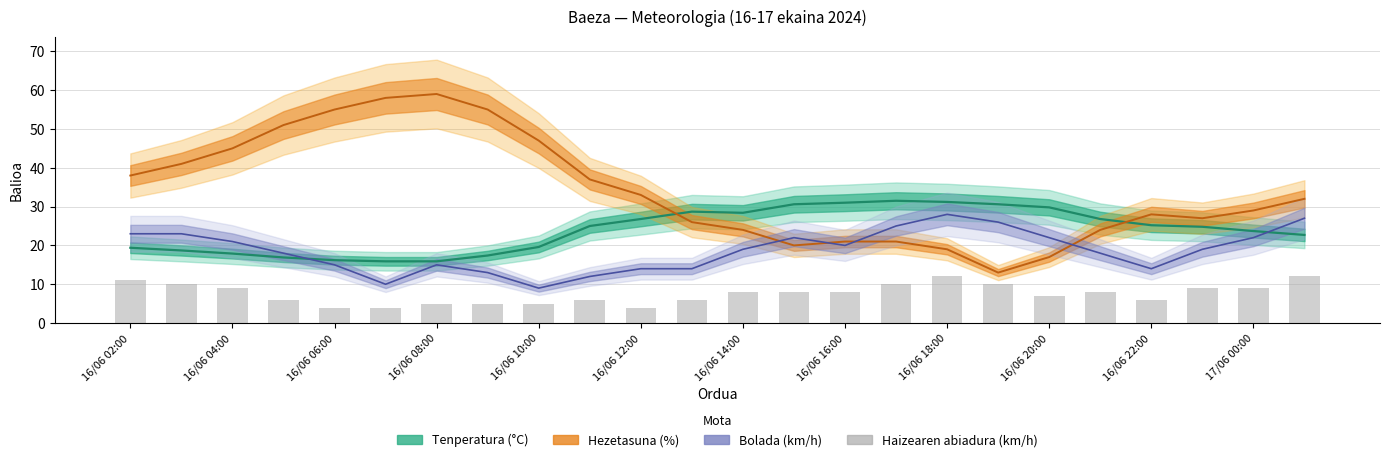

What are all the series names shown in the legend?

Tenperatura (°C), Hezetasuna (%), Bolada (km/h), Haizearen abiadura (km/h)